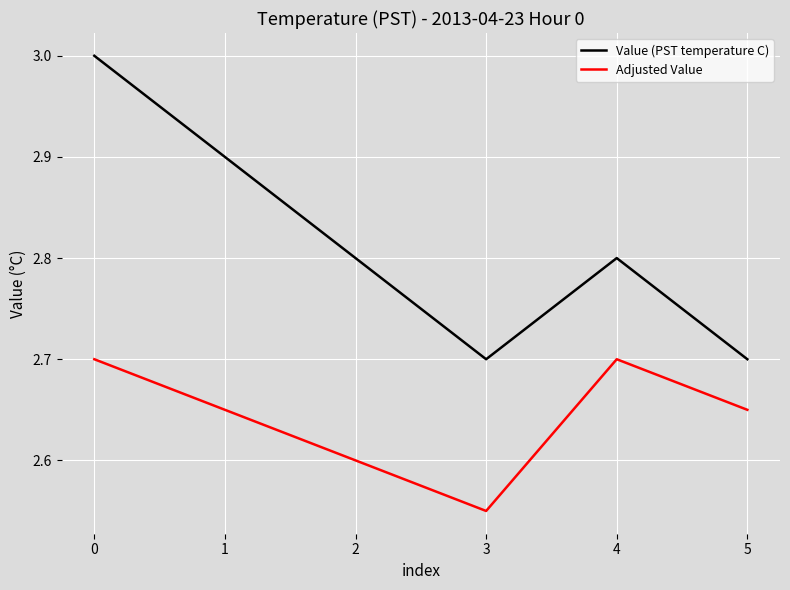

True or false: Value (PST temperature C) and Adjusted Value intersect in this chart.

False